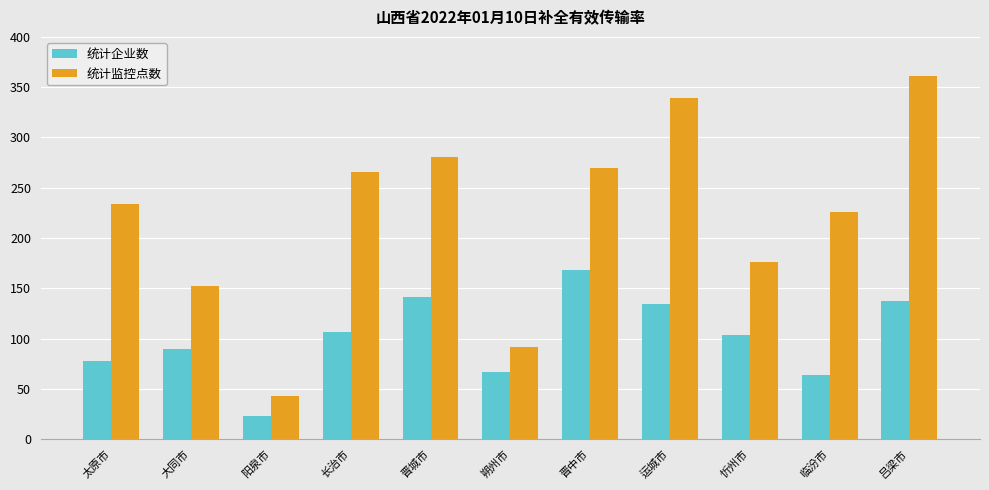

The 统计监控点数 series shows 235 at 大同市. True or false?

False